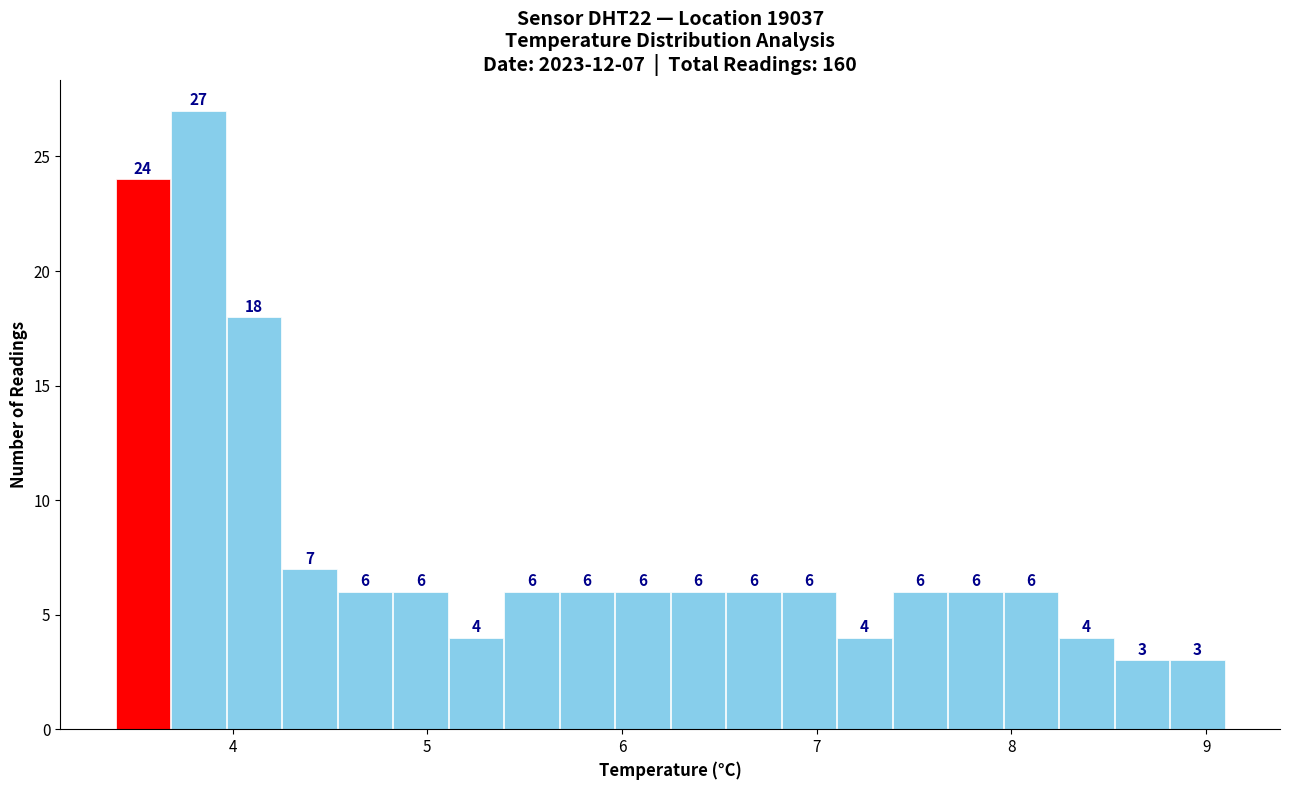

Read against the x-axis, roughly where is the centre of the tallest bar?

3.8